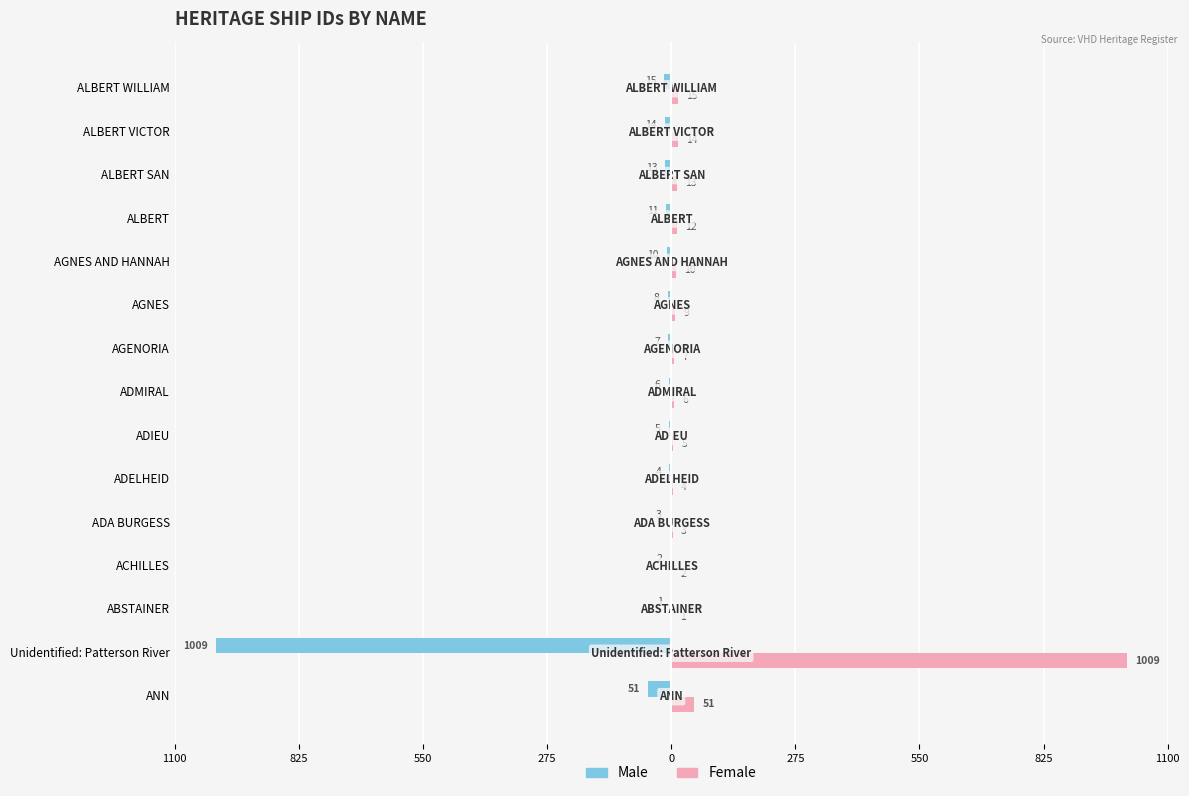

Which series has the largest range (max minus min)?

Male